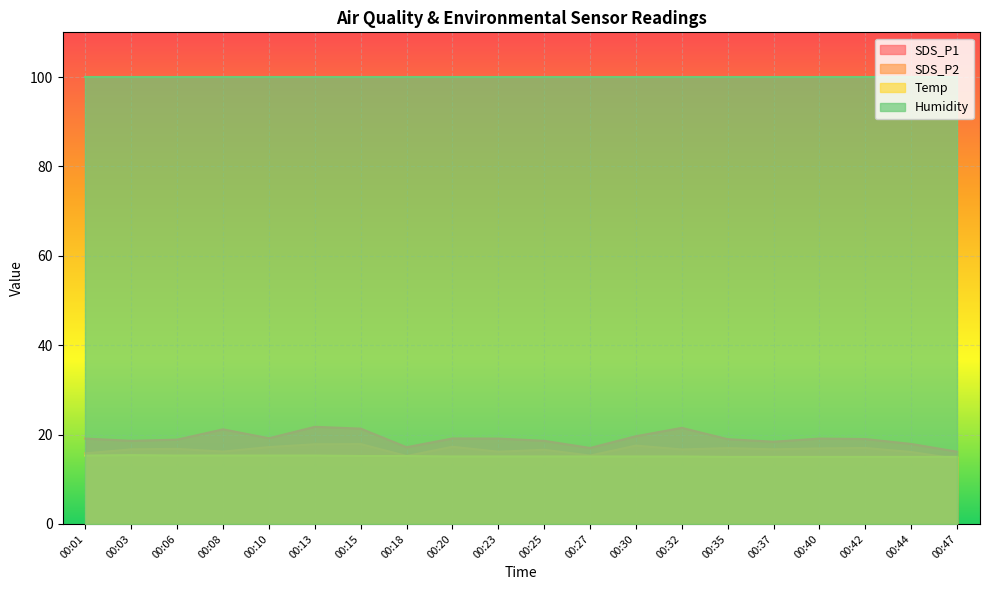

Which series has the widest spread of values?

SDS_P1